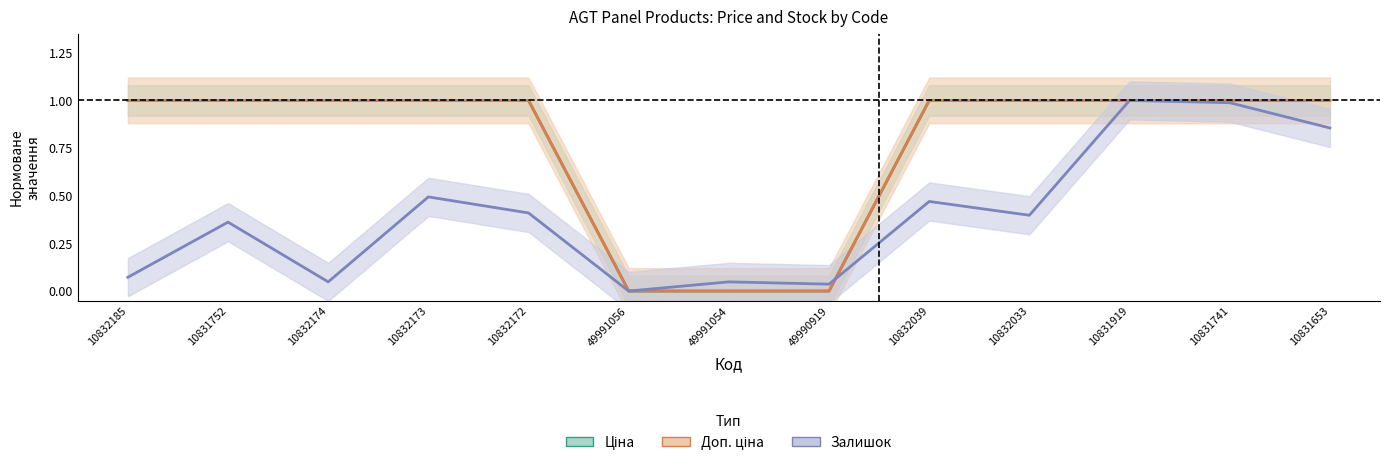

True or false: Доп. ціна has more than 0 points higher than both neighbors.

False